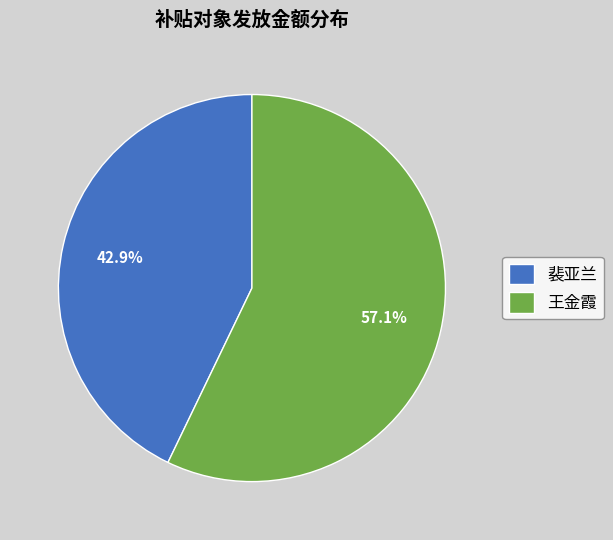

To the nearest percent, what percentage of the pie is 裴亚兰?

43%